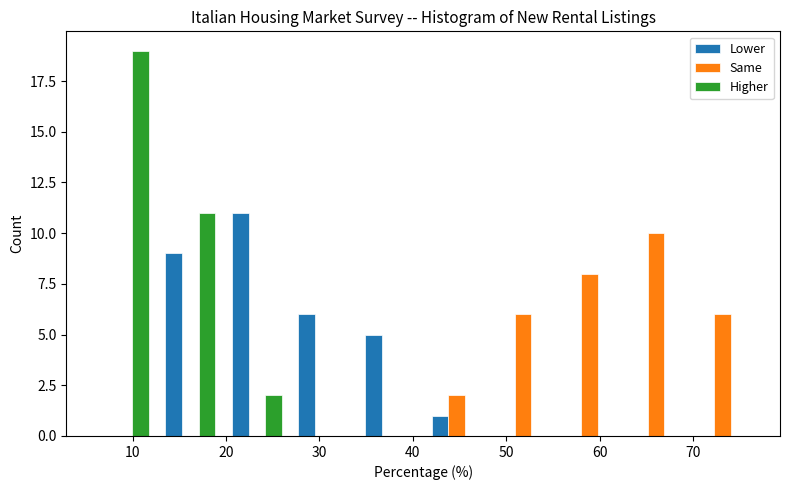

Reading left to right, transcribe this chart: for each range on the x-axis, give the height of each series' bar. Neither the bar edges nor the heights are printed on the chart, so give them approximately, as read against the axes.

6 to 13: Lower=0	Same=0	Higher=19
13 to 20: Lower=9	Same=0	Higher=11
20 to 27: Lower=11	Same=0	Higher=2
27 to 34: Lower=6	Same=0	Higher=0
34 to 41: Lower=5	Same=0	Higher=0
41 to 48: Lower=1	Same=2	Higher=0
48 to 55: Lower=0	Same=6	Higher=0
55 to 62: Lower=0	Same=8	Higher=0
62 to 70: Lower=0	Same=10	Higher=0
70 to 77: Lower=0	Same=6	Higher=0